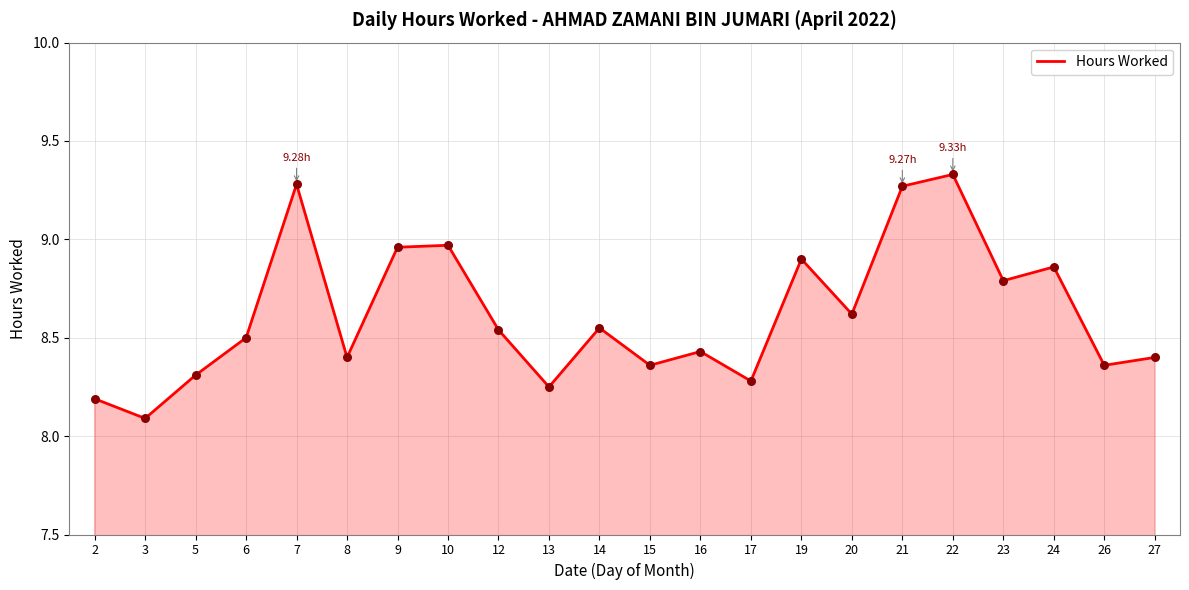

Which has a higher value, 16 or 13?

16